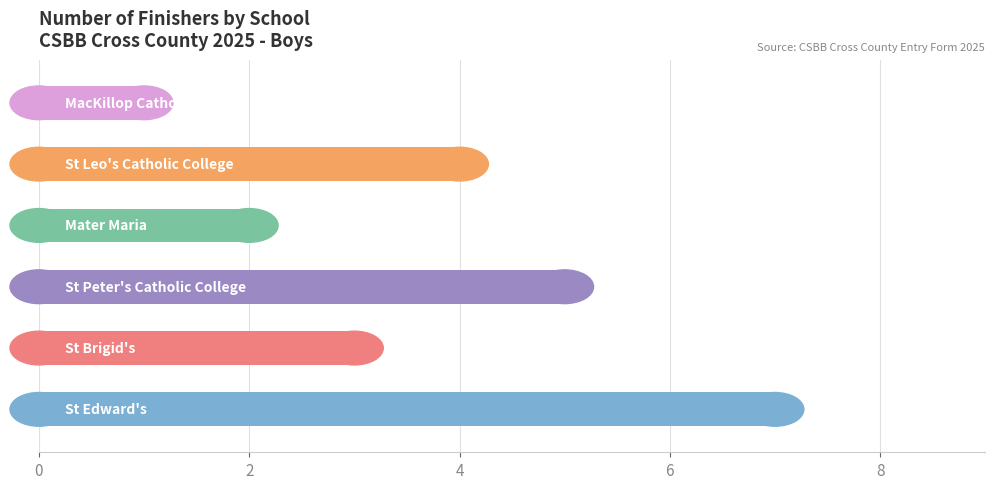

How many values are between 2 and 5?

4